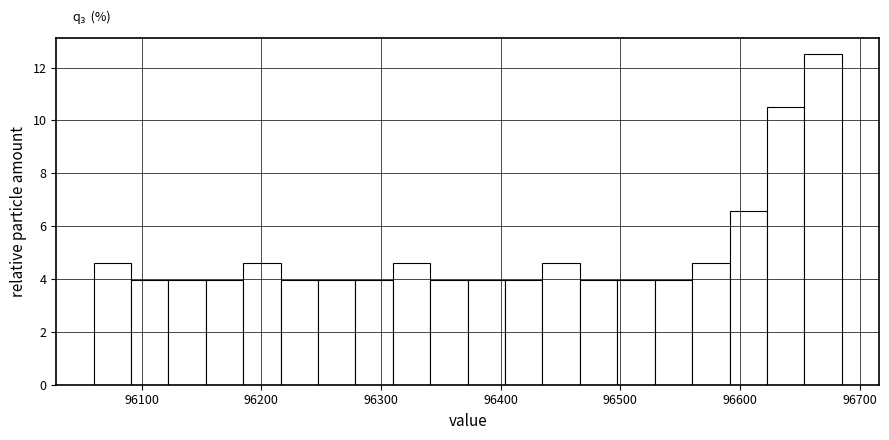

Read against the x-axis, roughly where is the centre of the tallest bar?

96670